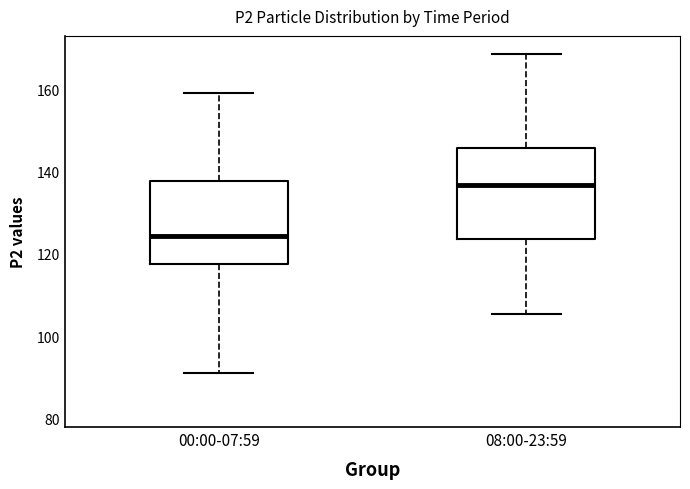

Reading left to right, read every box against the y-axis: the position of its median line, the range the box covers, and the ends of its whiskers. The values are not printed on the chart, so give them approximately, as read against the axis.

00:00-07:59: median 124, box 118 to 138, whiskers 92 to 160
08:00-23:59: median 136, box 124 to 146, whiskers 106 to 168